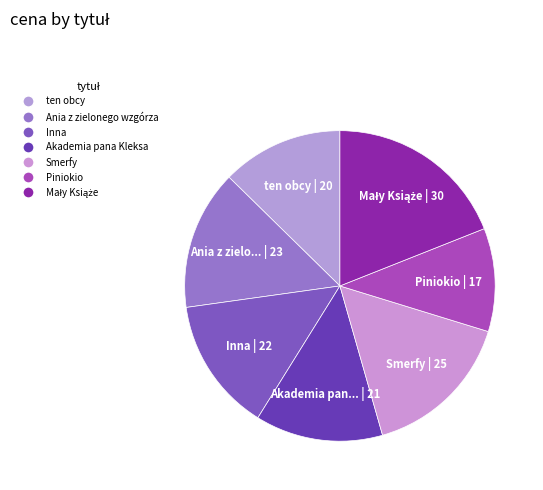

Does any single category account for the majority?

No